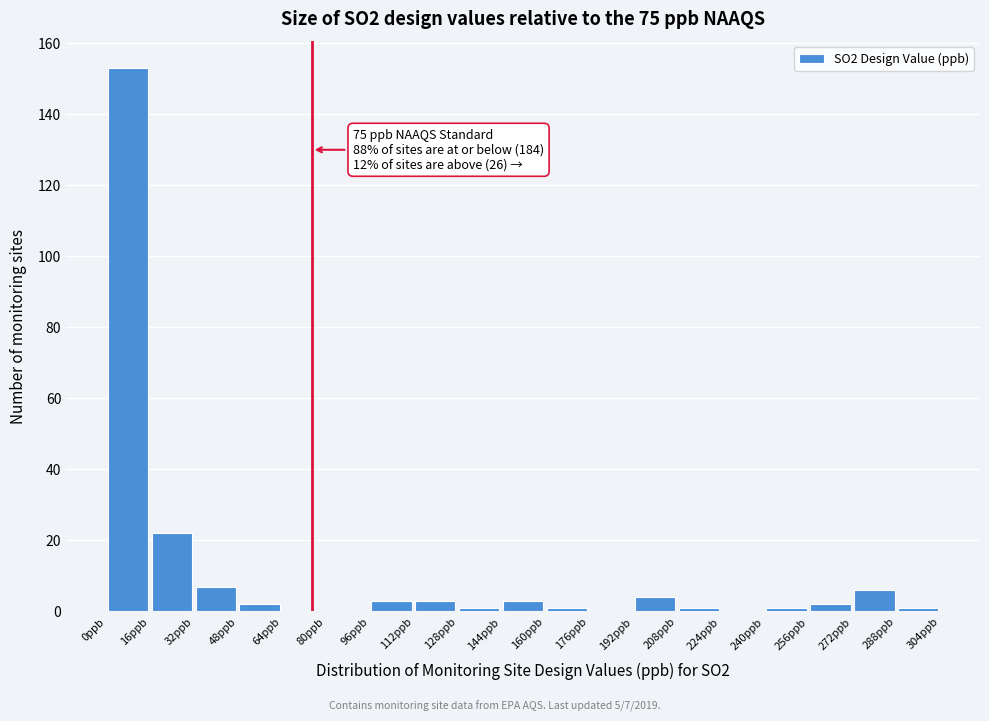

Which range on the x-axis has the tallest bar?

0 to 16